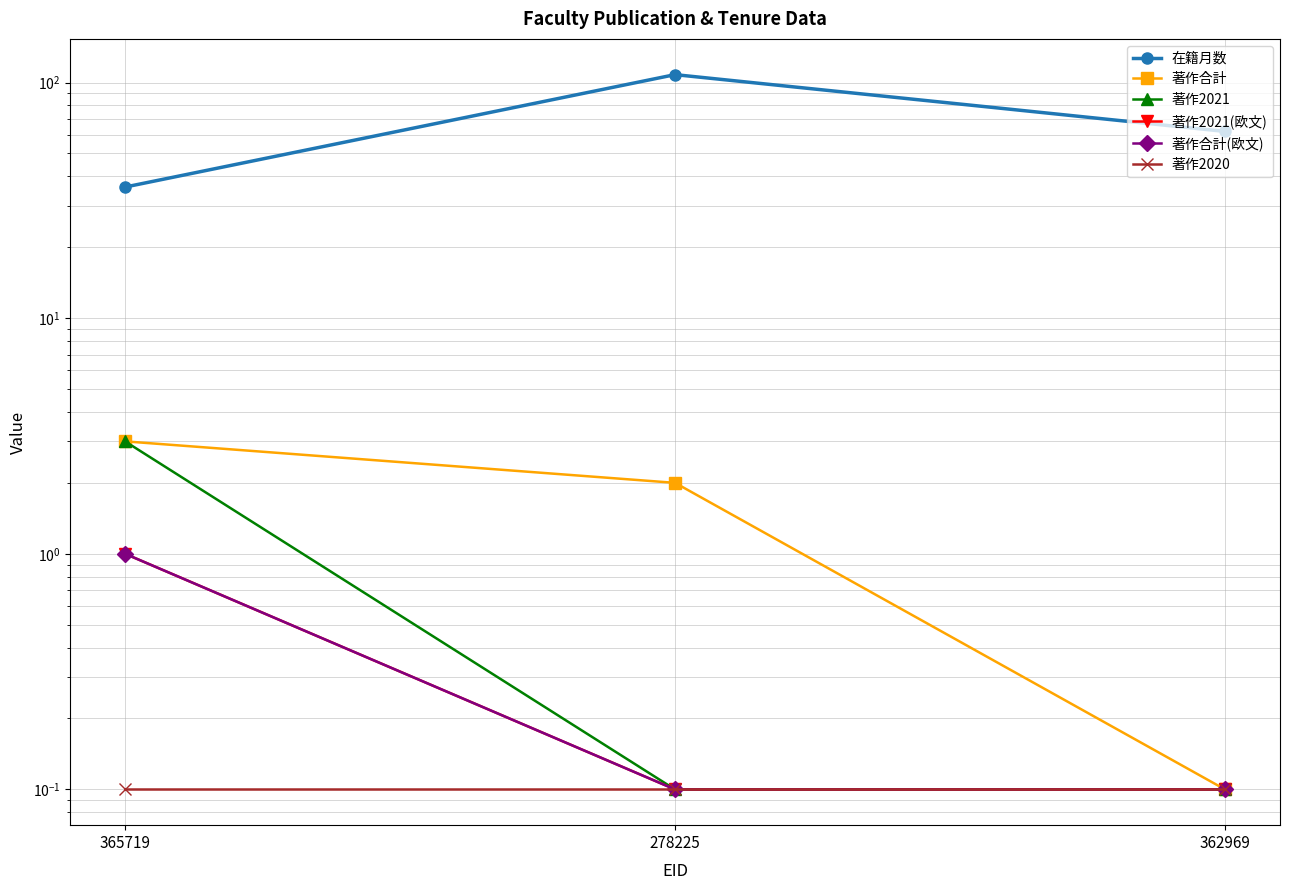

What is the value of the 著作2021 point at the 1st from the left?

3.0